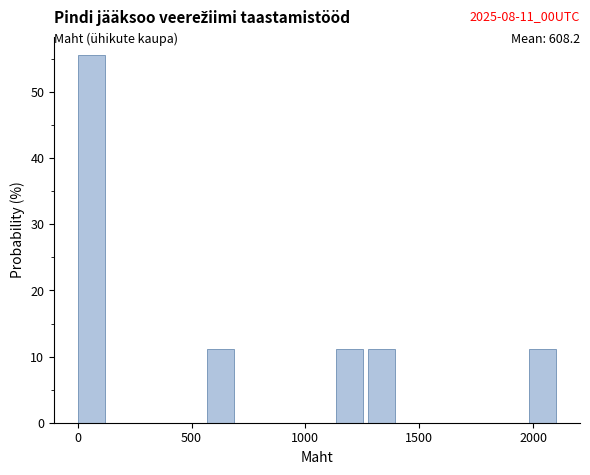

Read against the x-axis, roughly where is the centre of the tallest bar?

50